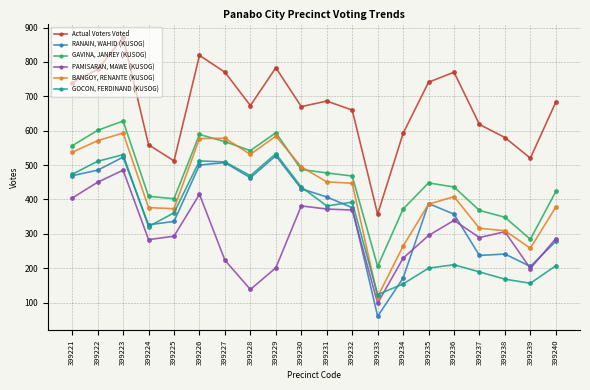

What is the difference between the BANGOY, RENANTE (KUSOG) values at 399234 and 399222?

307